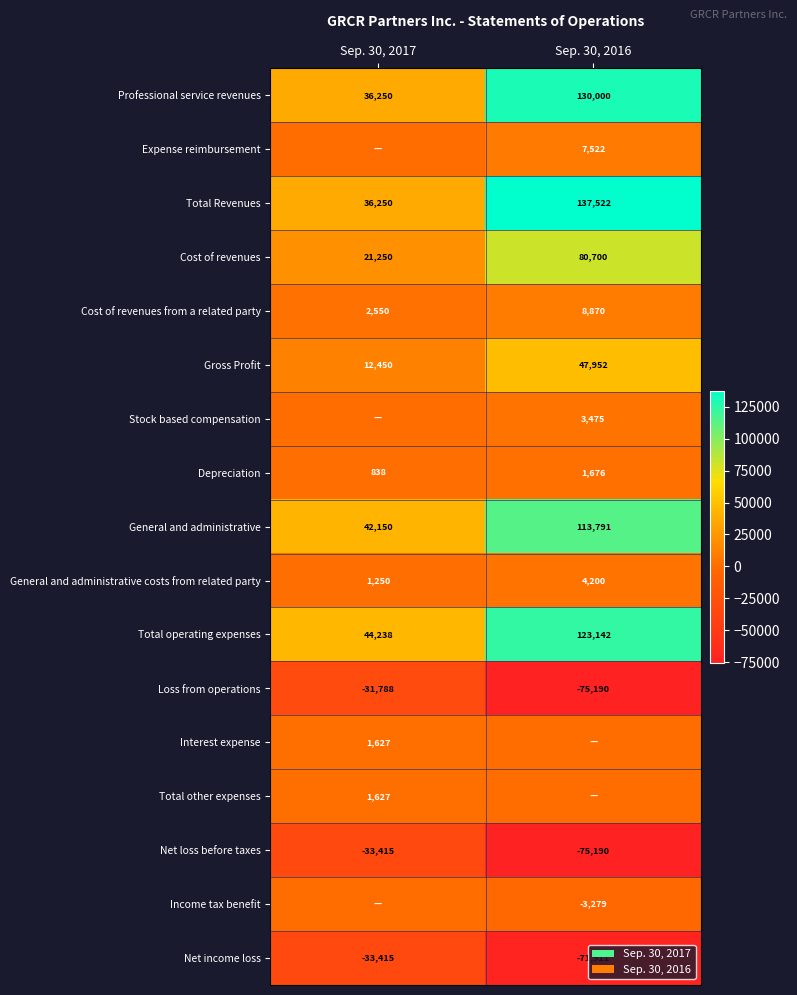

Where is Total Revenues nearest to the value 86886?

Sep. 30, 2017